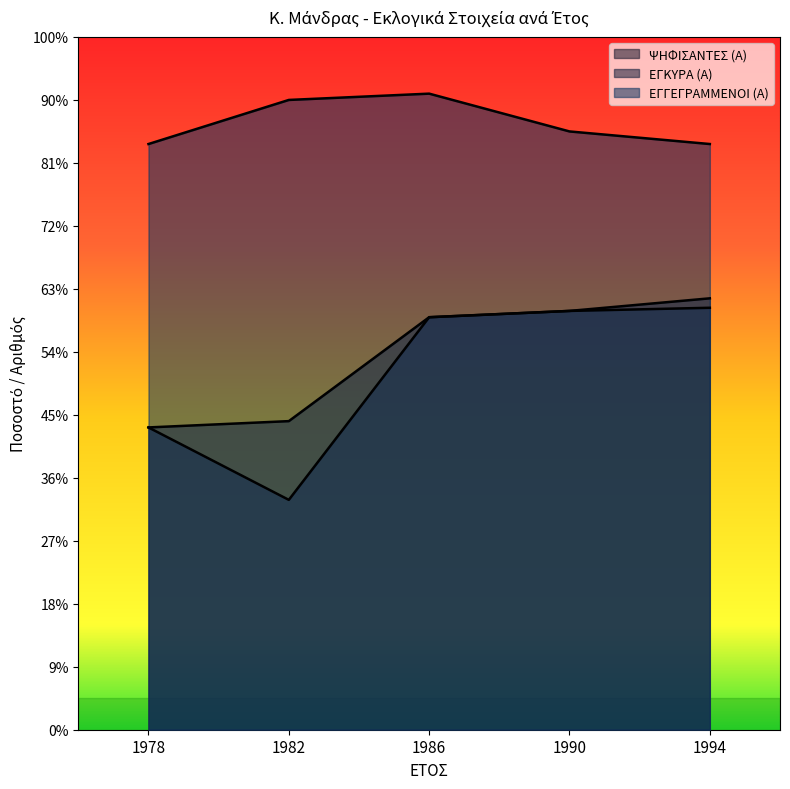

Does the chart display data point markers on the line(s)?

No